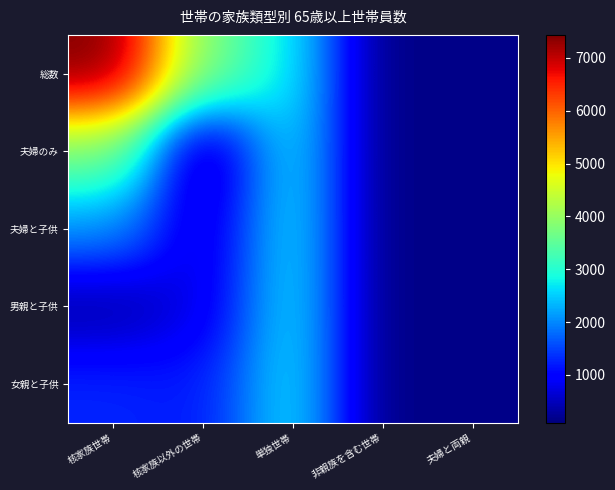

At which category is the sum across all series the highest?

核家族世帯